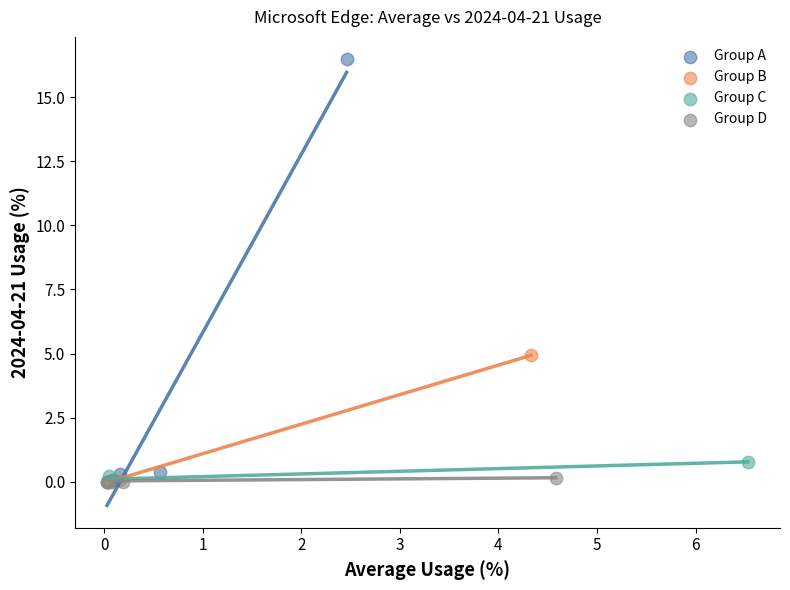

Which series has the largest Y range (max minus min)?

Group A